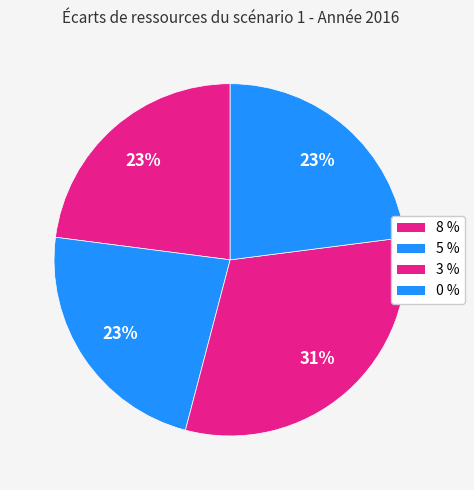

What percentage is NOT represented by 8 %?

77.0%